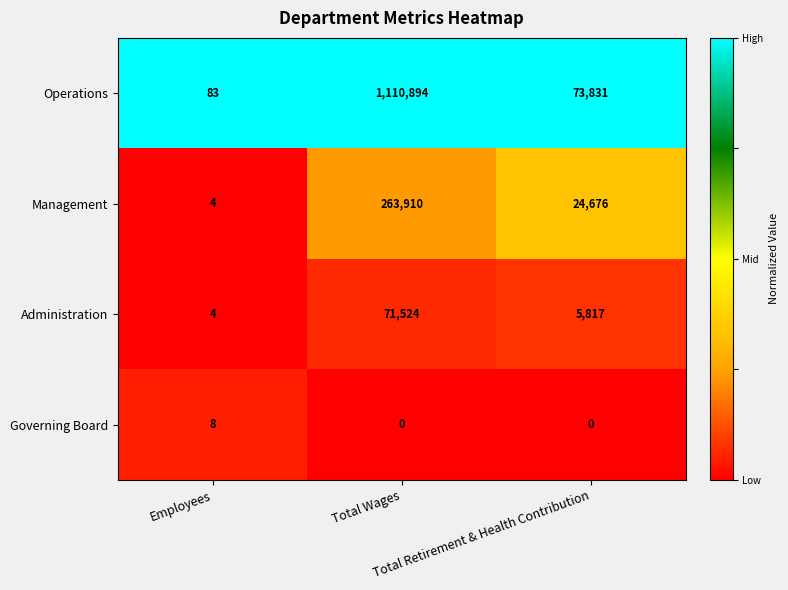

Which series has the largest total across all categories?

Operations